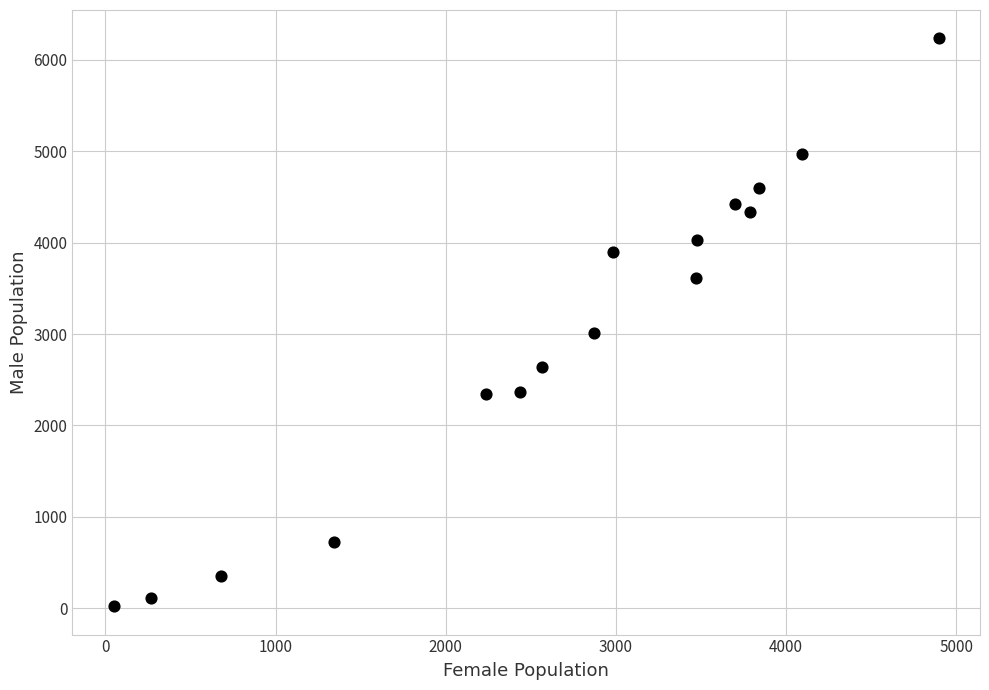

What is the range of Y values (max minus min)?

6213